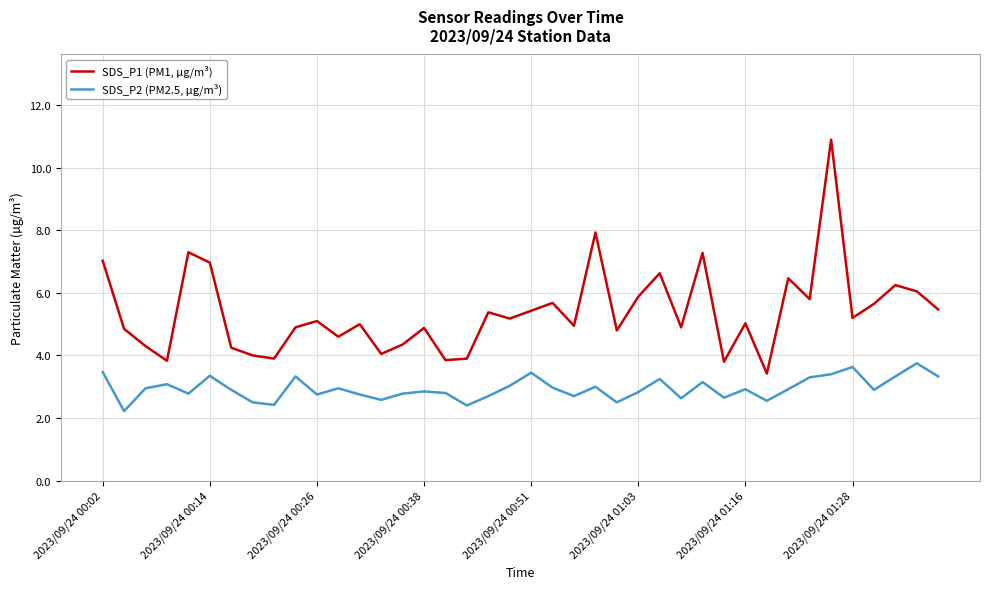

Which series has the largest total across all categories?

SDS_P1 (PM1, µg/m³)